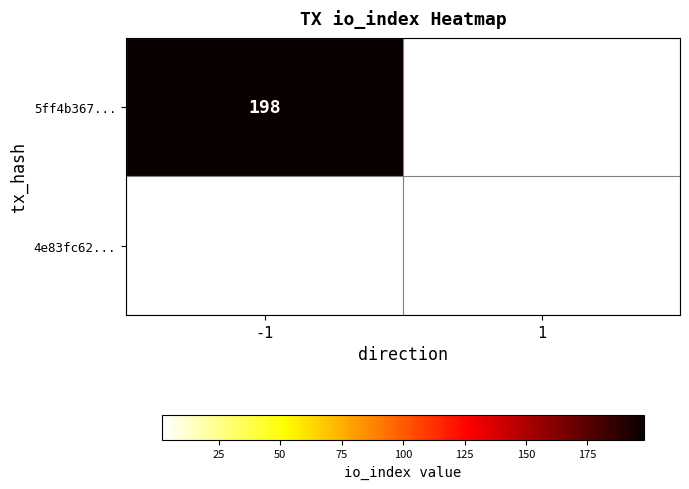

Count the number of categories in the chart.

2